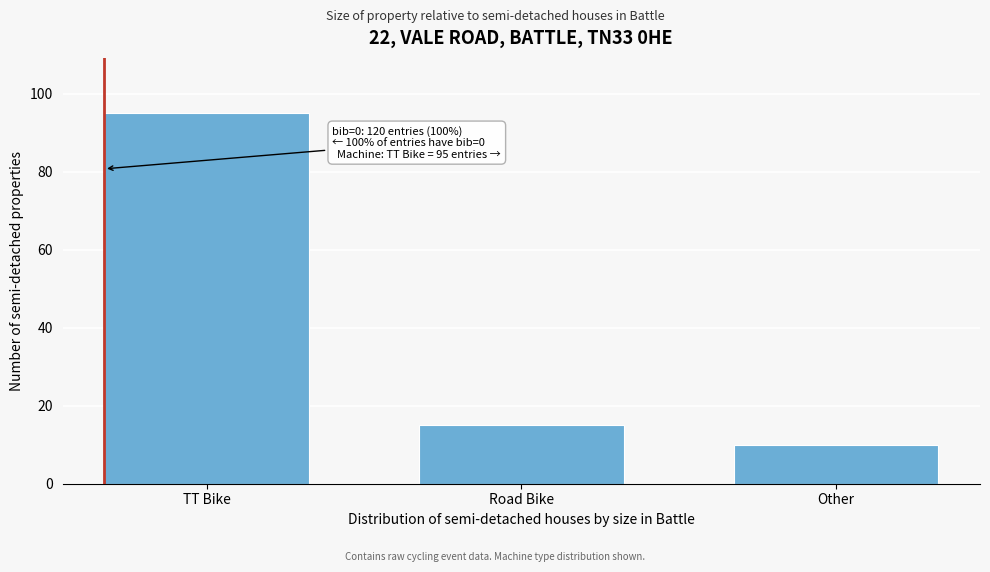

Reading right to left, list all the values displayed in this chart.

Other=10	Road Bike=15	TT Bike=95